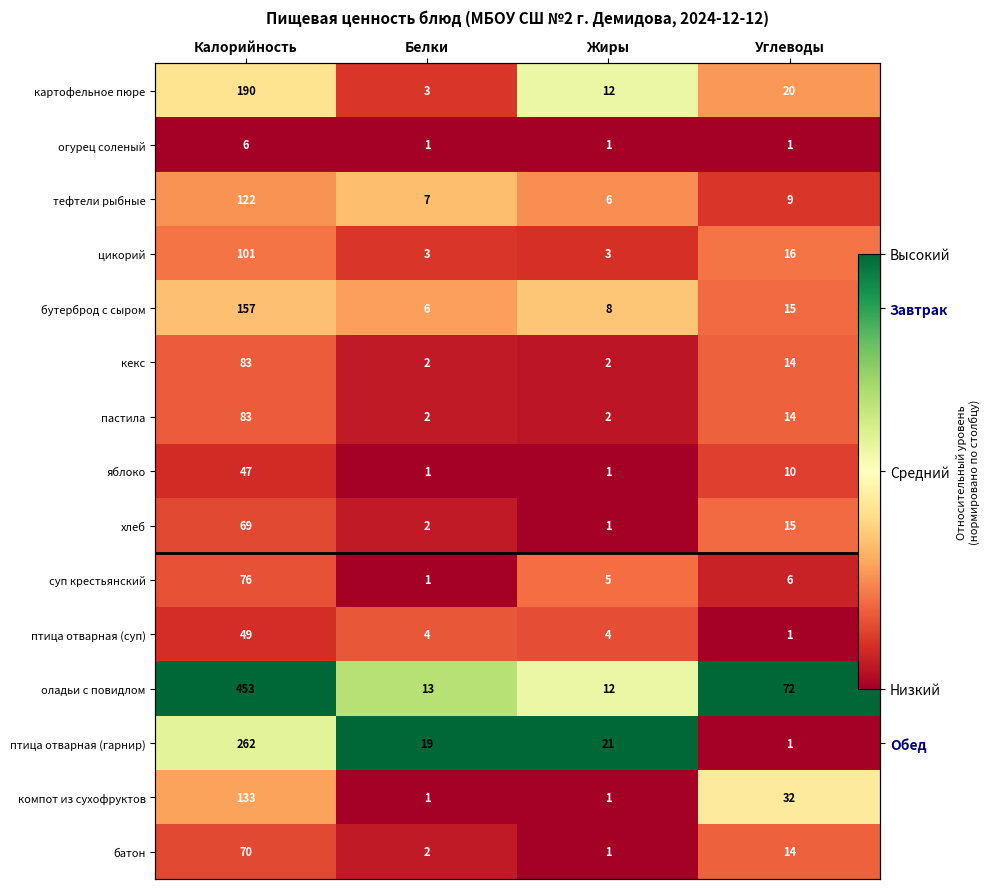

How many categories are shown in the chart?

4